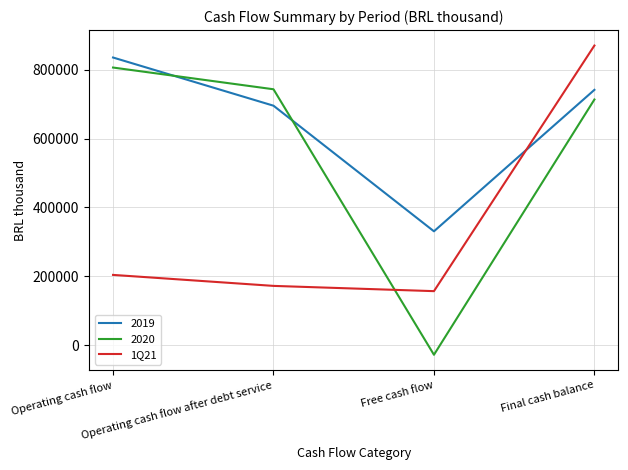

Which series has the widest spread of values?

2020